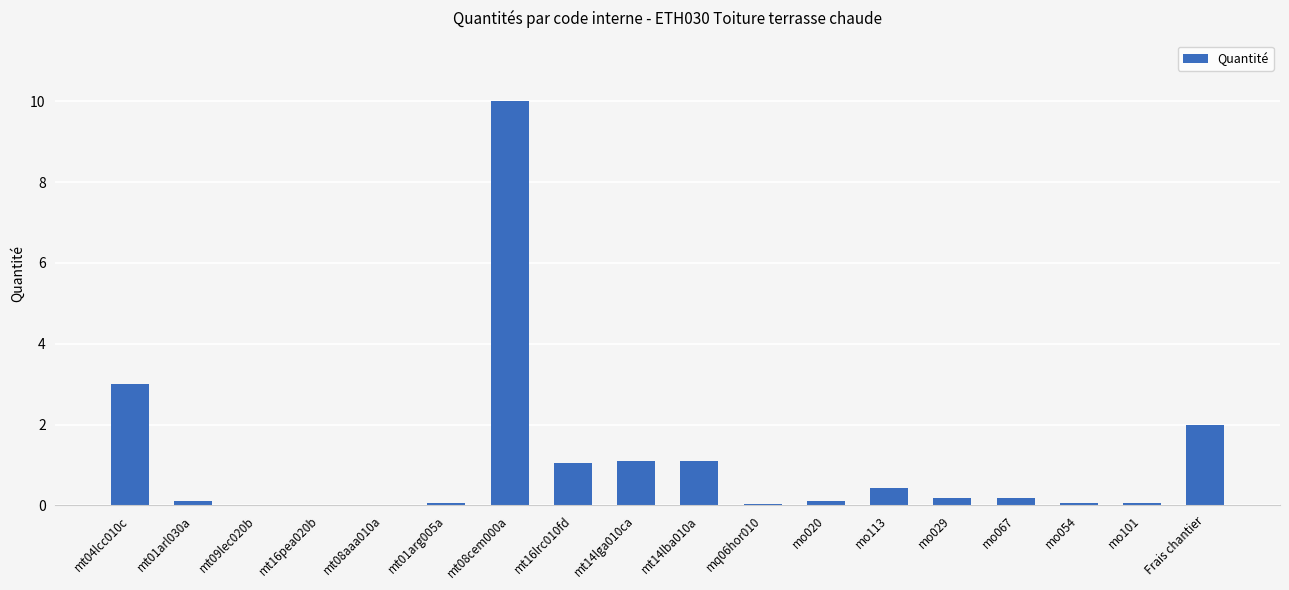

What is the average value?

1.1